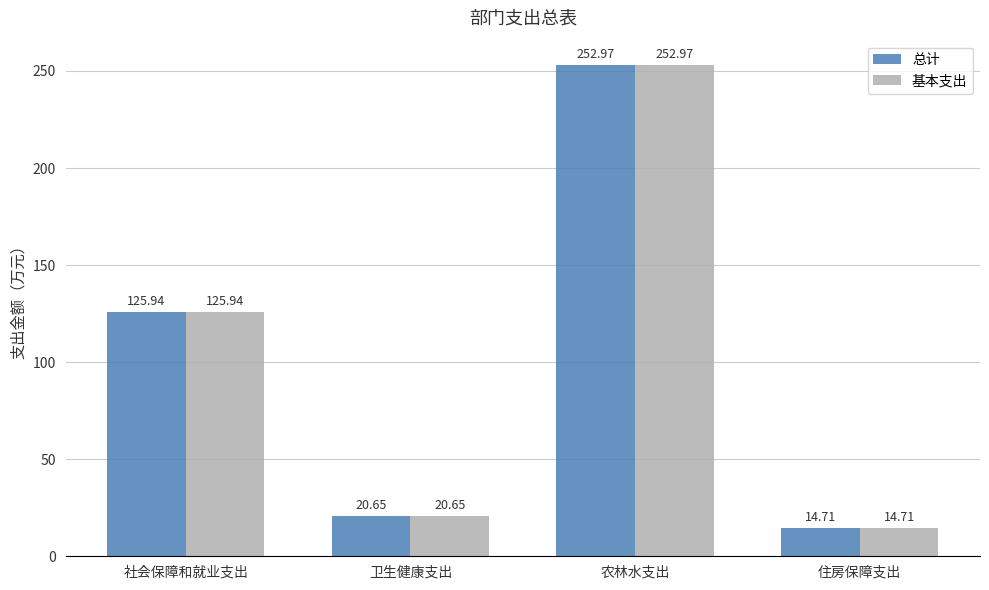

The 基本支出 series shows 253.0 at 农林水支出. True or false?

True